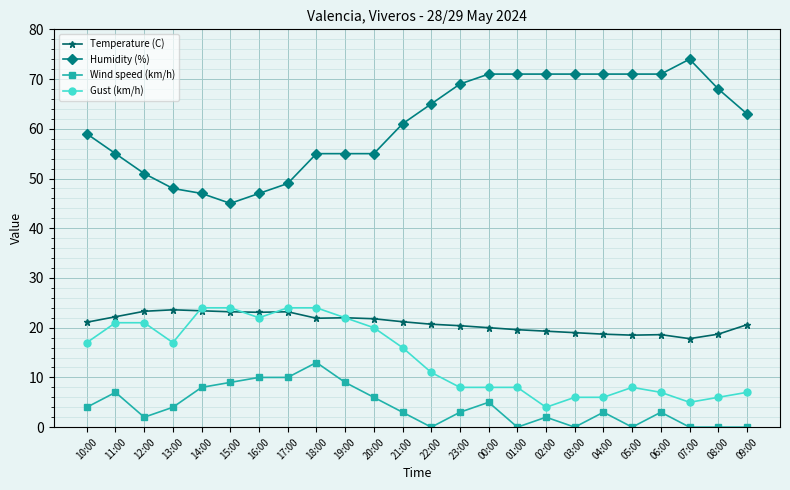

What is the total value across all series at 19:00?

108.0